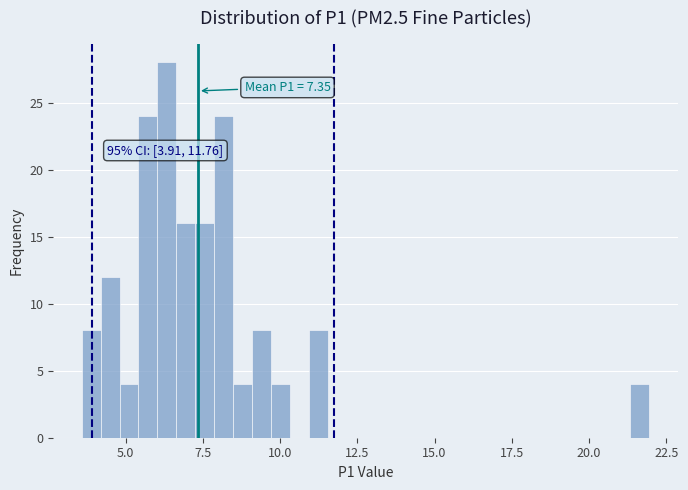

Read against the x-axis, roughly where is the centre of the tallest bar?

6.5